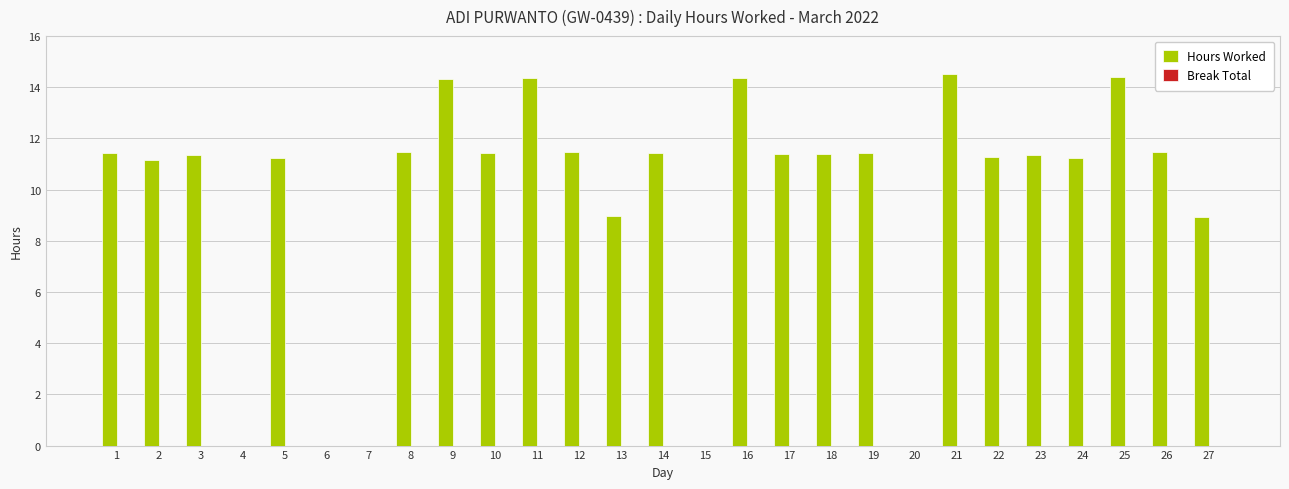

What is the change in value from 20 to 27?

+8.9